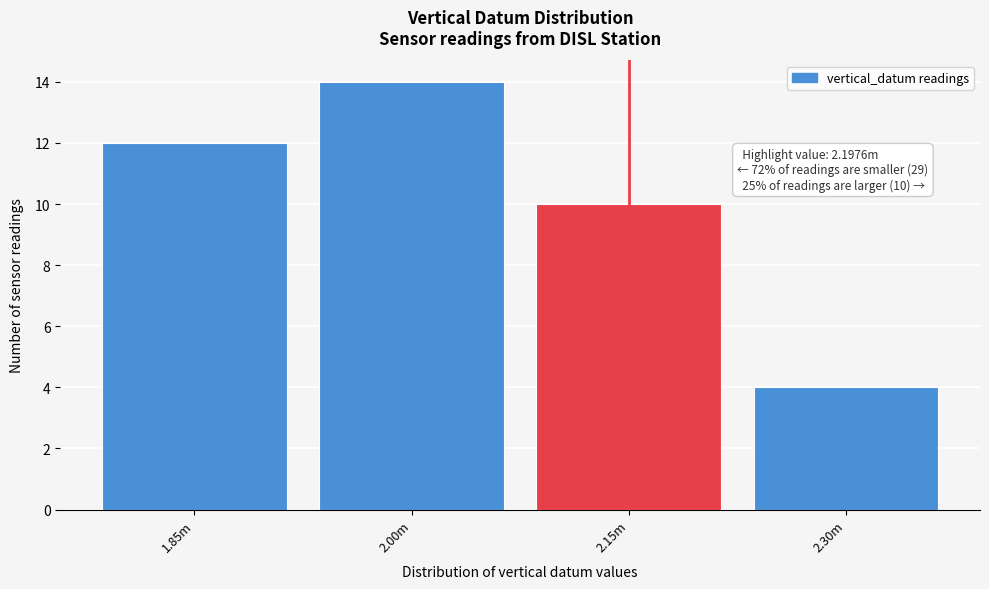

Reading right to left, transcribe all the data shown in this chart.

2.30m=4	2.15m=10	2.00m=14	1.85m=12